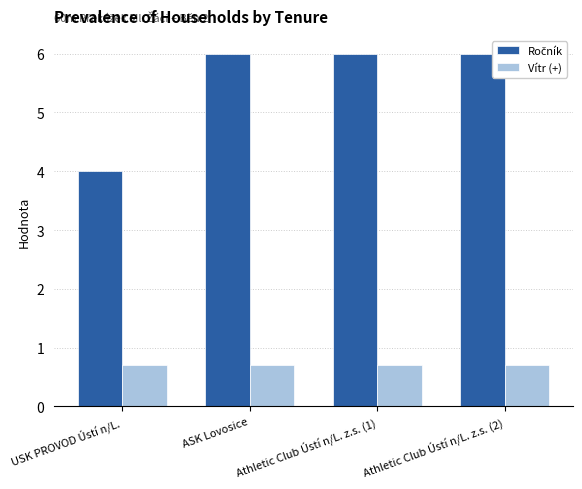

What is the total value across all series at ASK Lovosice?

6.7